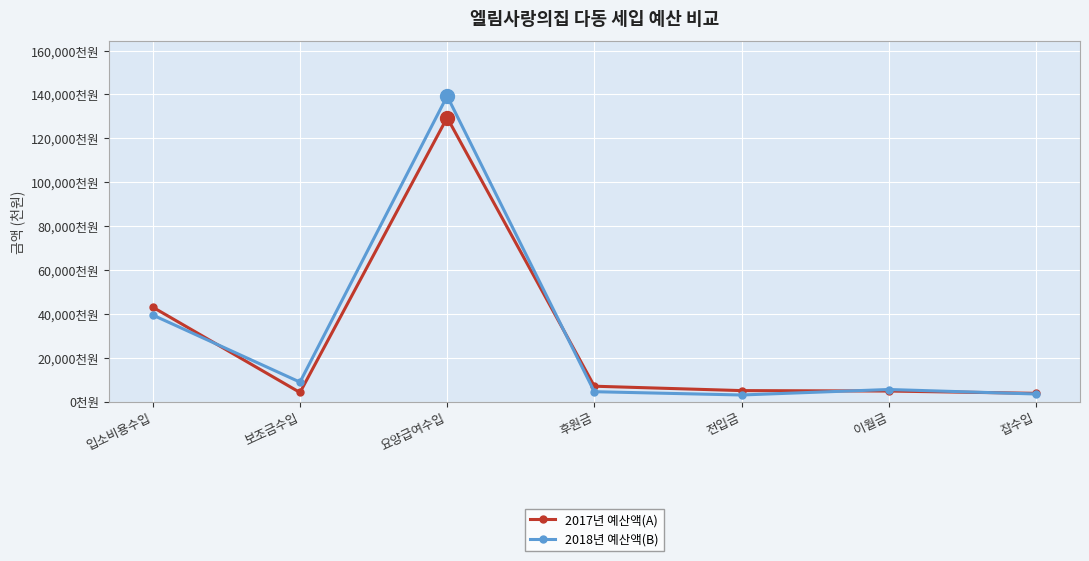

The value of 2017년 예산액(A) at 보조금수입 is 4135. True or false?

True